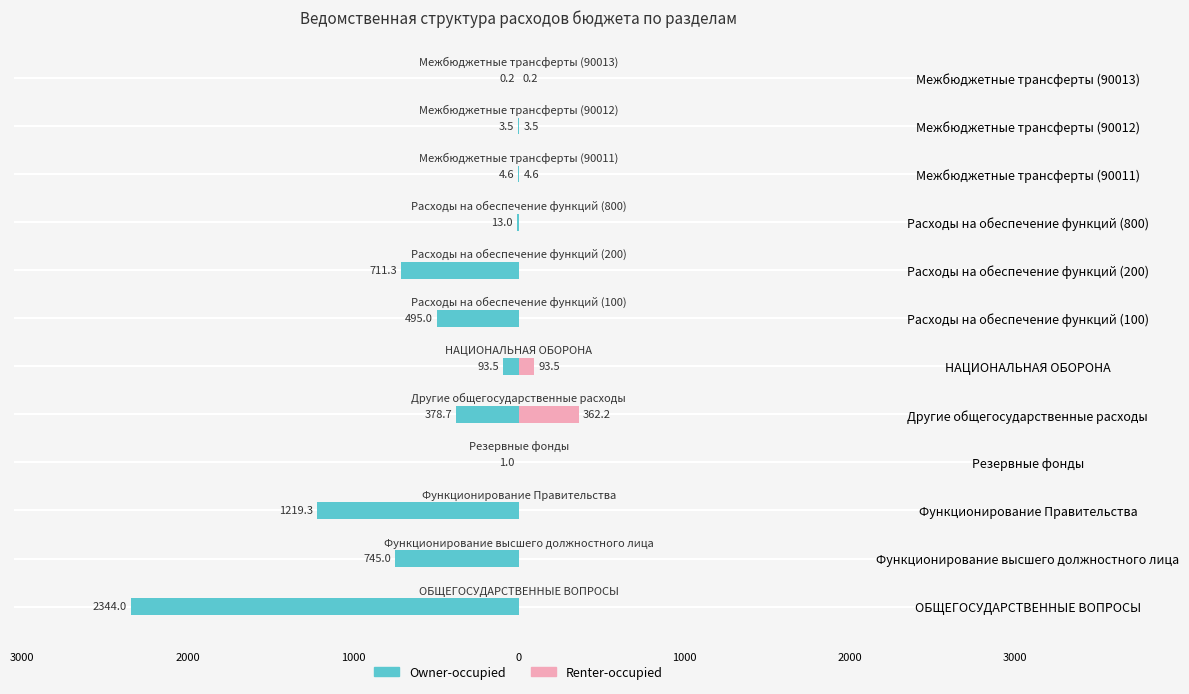

The value of Owner-occupied at Функционирование Правительства is -2154.9. True or false?

False